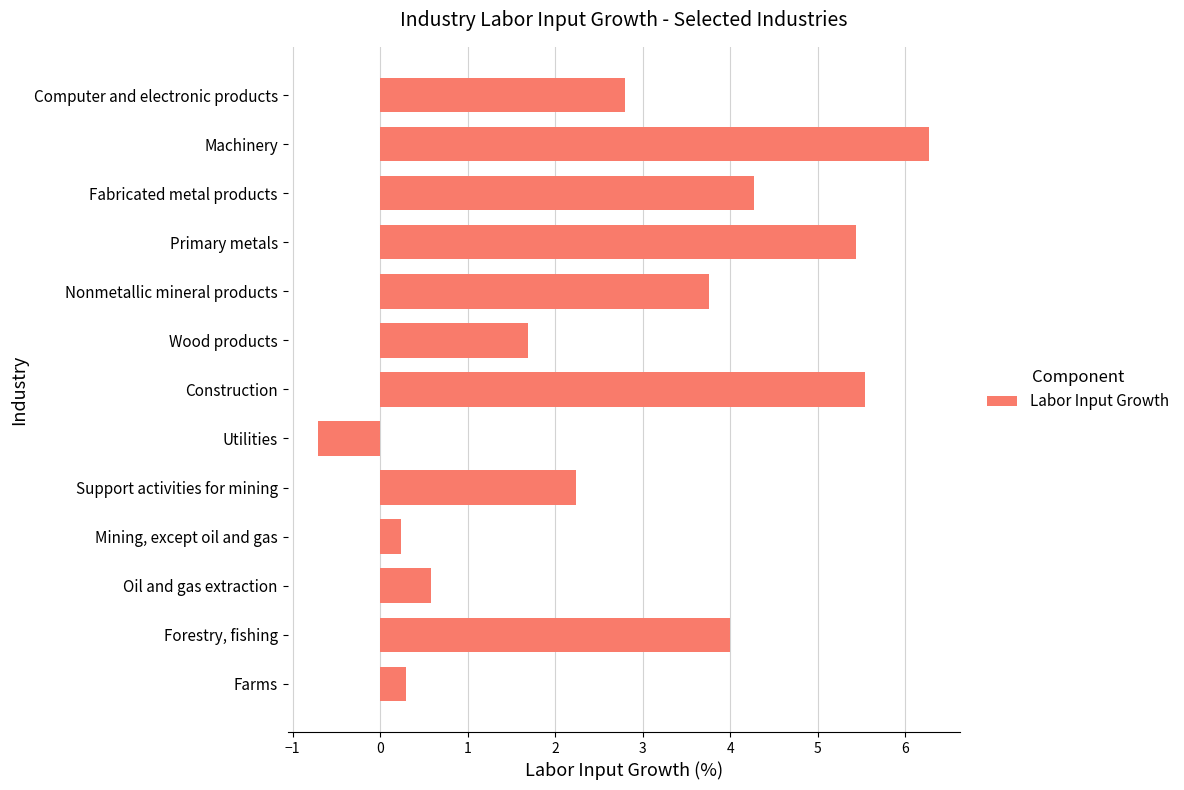

Reading bottom to top, what are all the values shown in this chart?

Farms=0.3	Forestry, fishing=4.0	Oil and gas extraction=0.6	Mining, except oil and gas=0.2	Support activities for mining=2.2	Utilities=-0.7	Construction=5.5	Wood products=1.7	Nonmetallic mineral products=3.8	Primary metals=5.4	Fabricated metal products=4.3	Machinery=6.3	Computer and electronic products=2.8